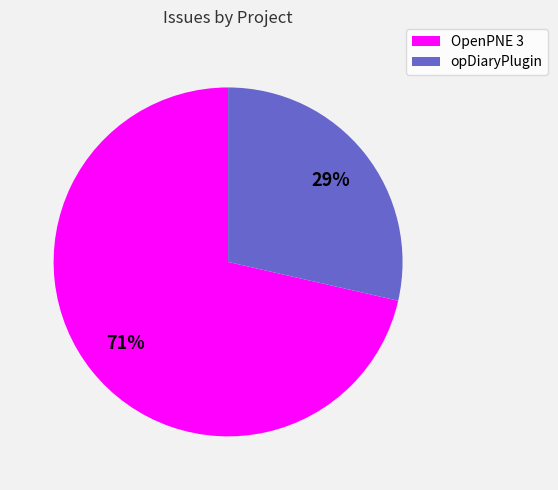

Rank the categories by value from highest to lowest.

OpenPNE 3, opDiaryPlugin